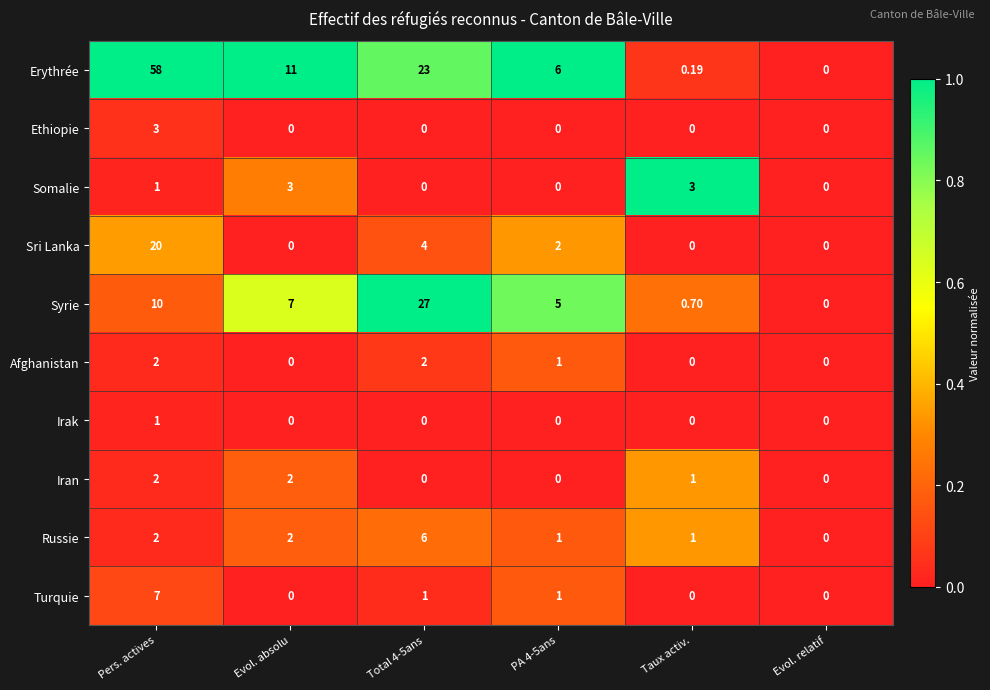

What is the maximum value shown in the chart?

58.0